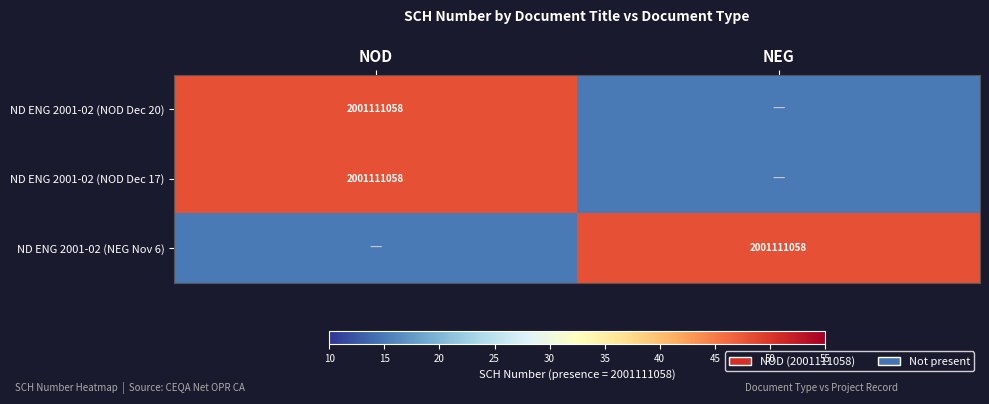

True or false: ND ENG 2001-02 (NEG Nov 6) has a value of 987777090 at NEG.

False